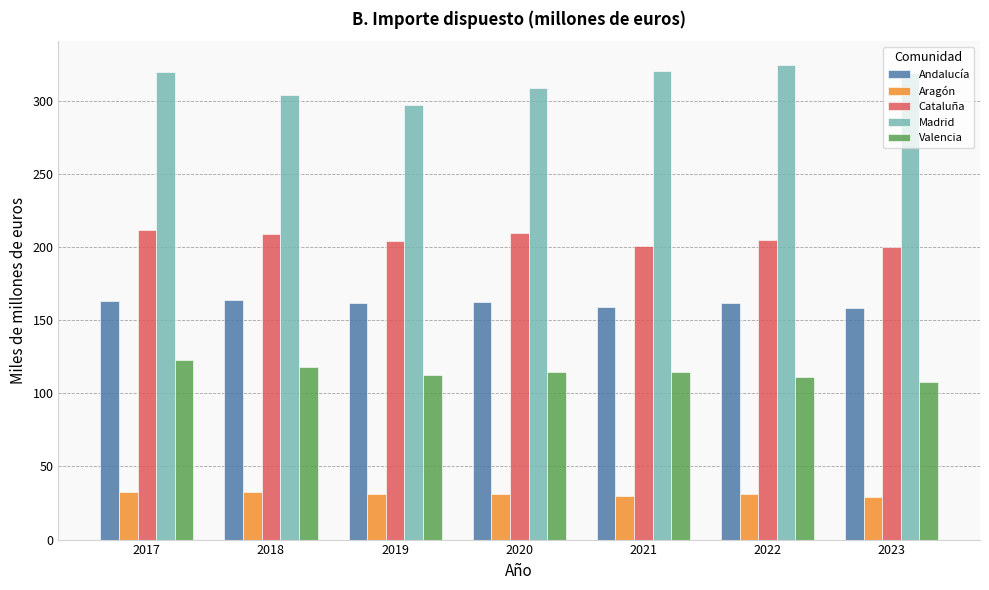

How many bars are there in total?

35